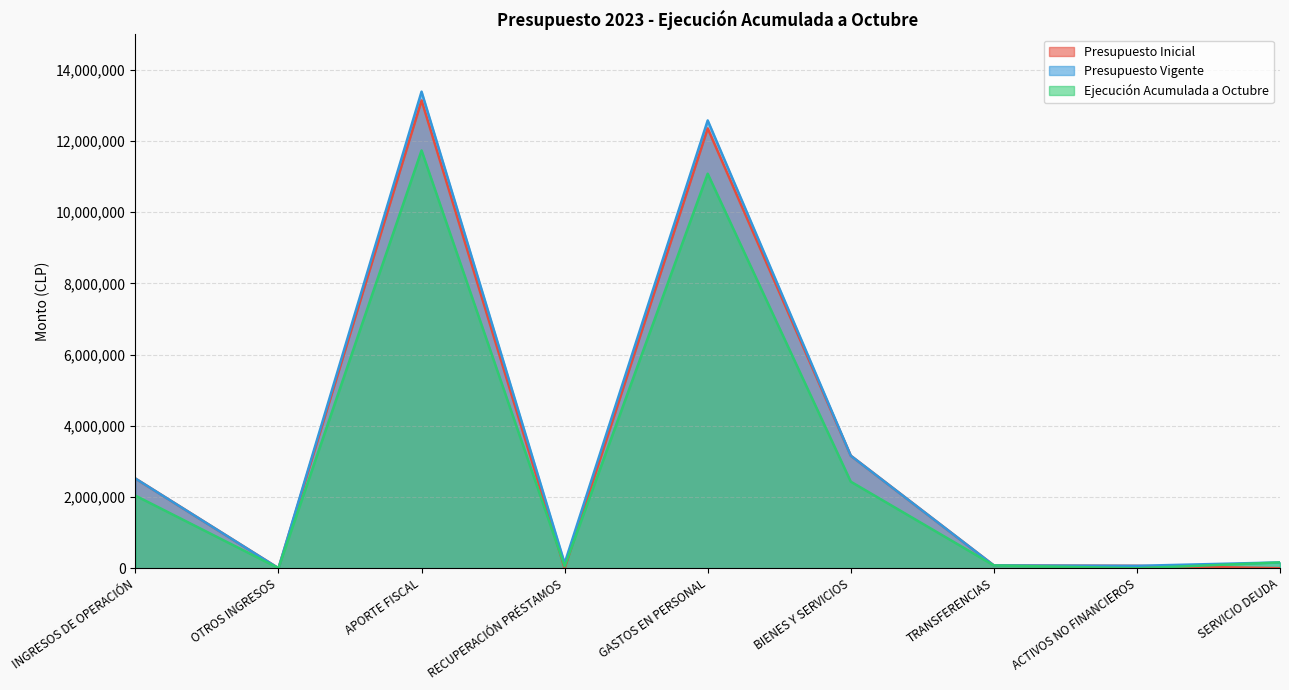

What position from the left is BIENES Y SERVICIOS?

6